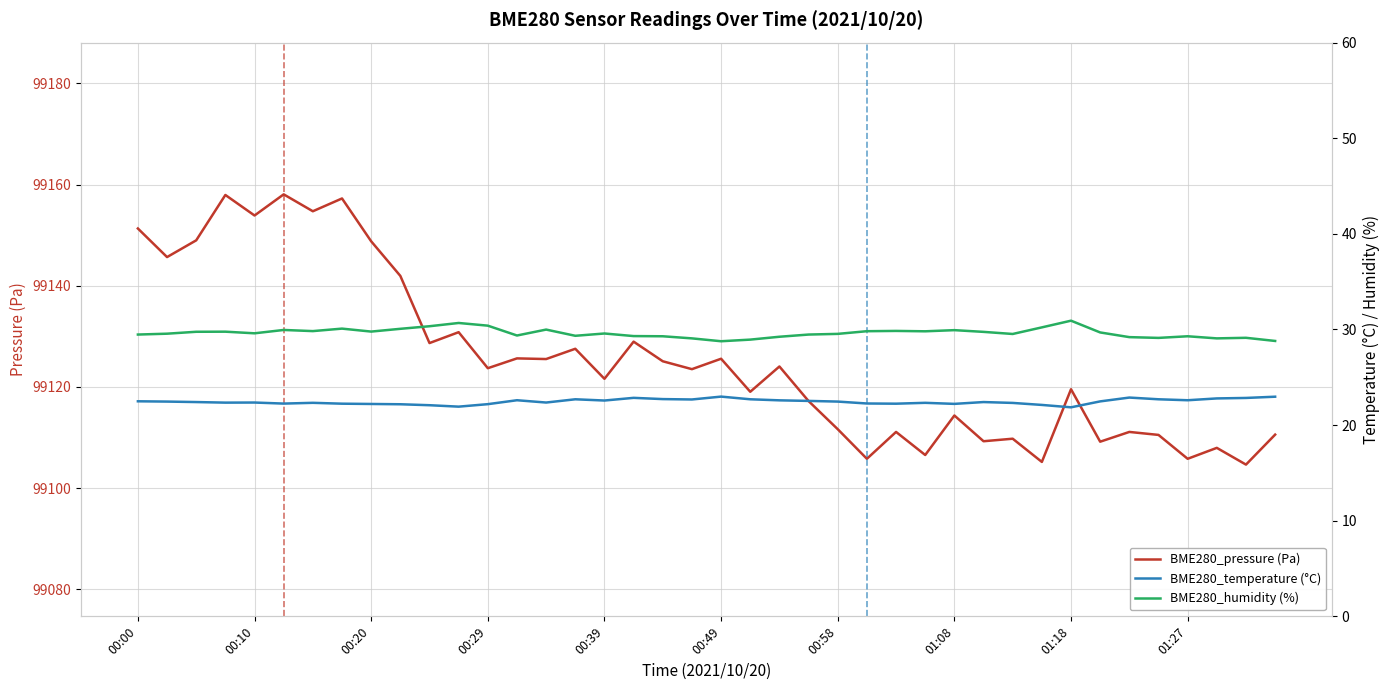

The BME280_humidity (%) series shows 29.5 at 00:58. True or false?

True